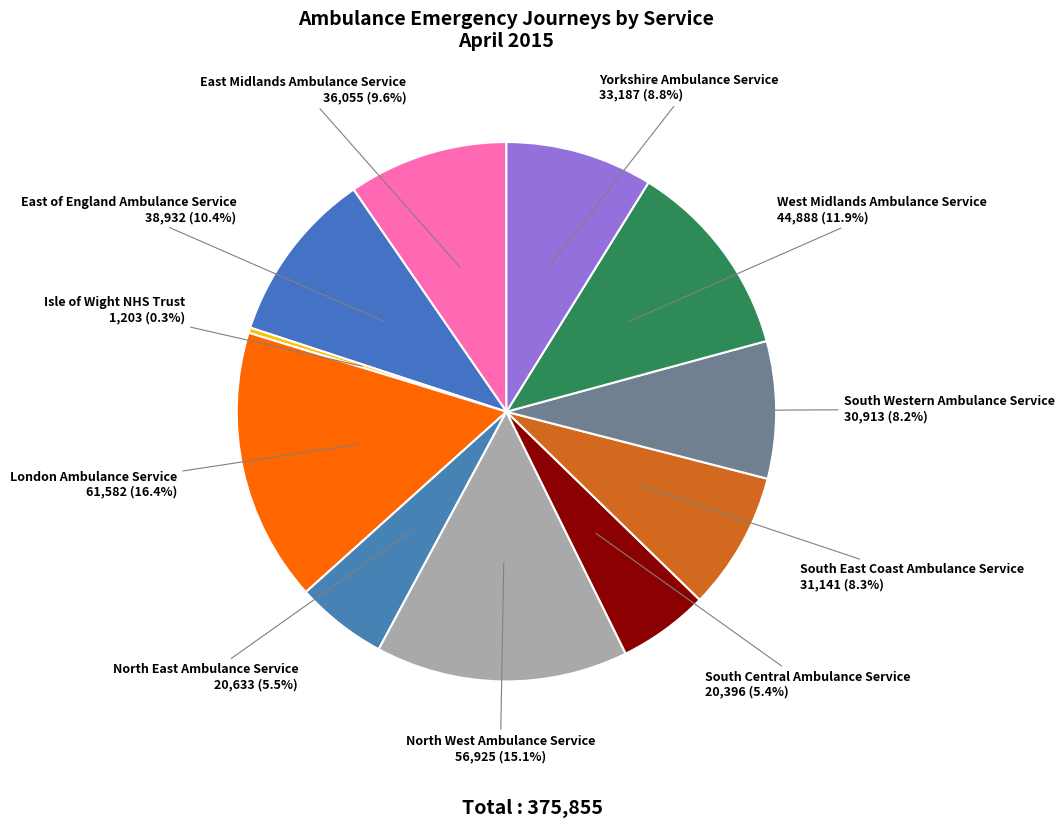

How many segments does this pie chart have?

11